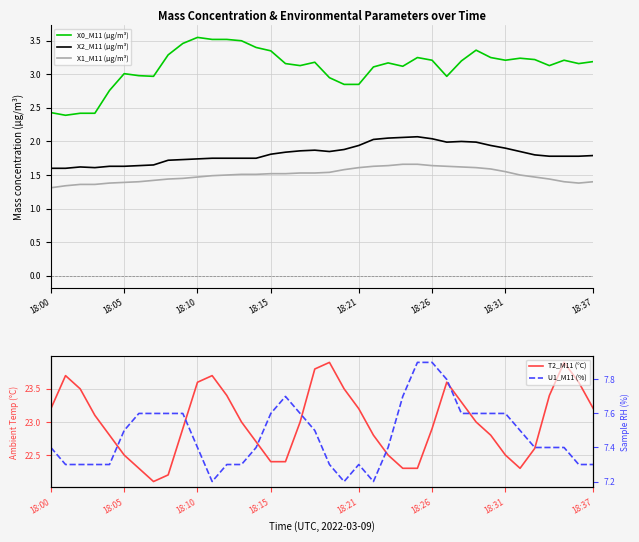

In X0_M11 (μg/m³), how many points are higher than both neighbors (excluding endpoints)?

8